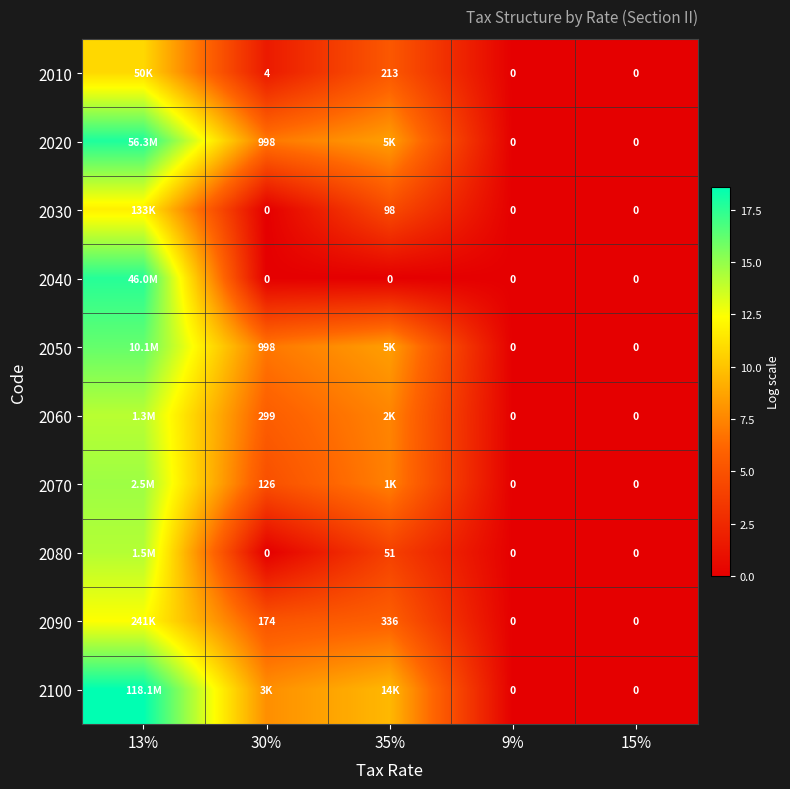

Count the number of categories in the chart.

5